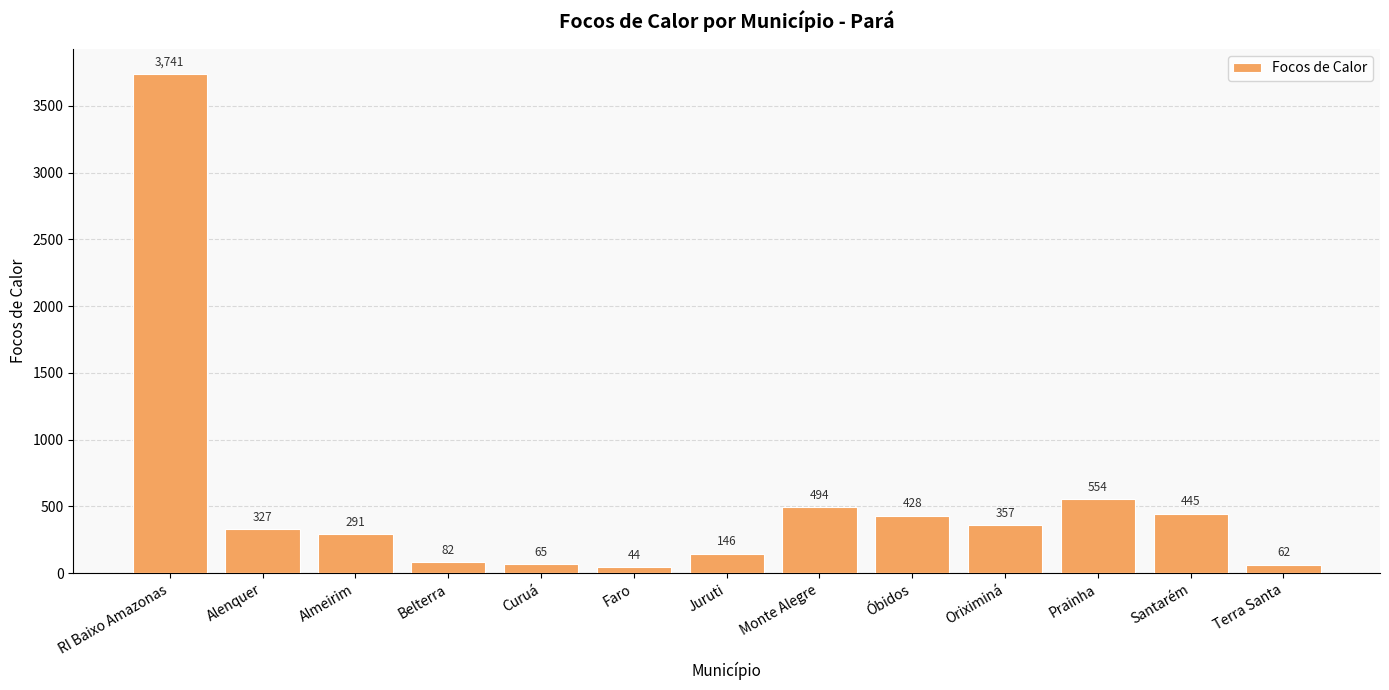

List the labels in order of value, smallest first.

Faro, Terra Santa, Curuá, Belterra, Juruti, Almeirim, Alenquer, Oriximiná, Óbidos, Santarém, Monte Alegre, Prainha, RI Baixo Amazonas